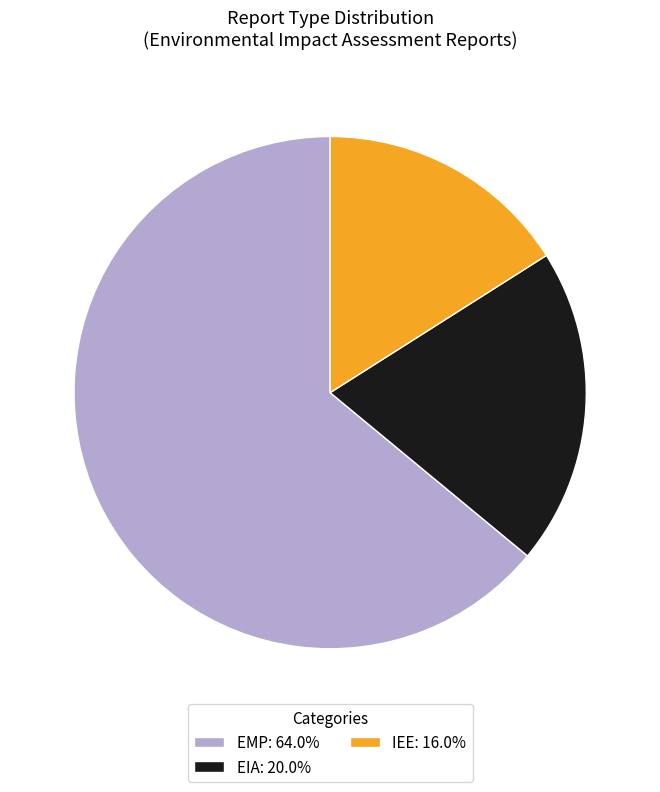

Is the sum of EMP: 64.0% and IEE: 16.0% greater than half?

Yes